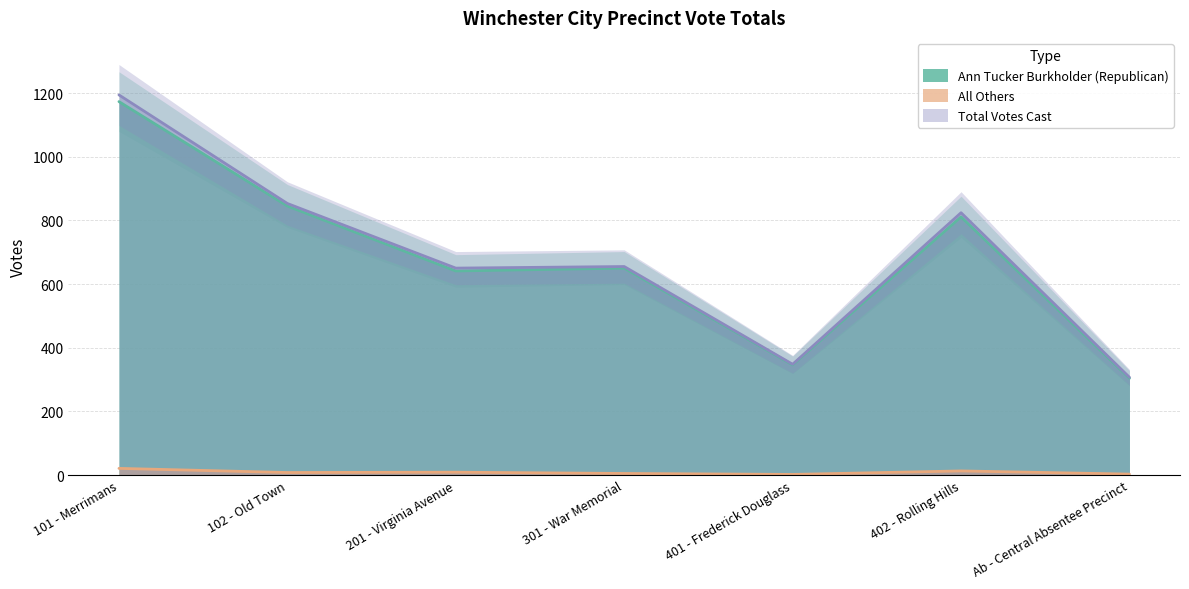

What is the label of the 5th point from the right?

201 - Virginia Avenue